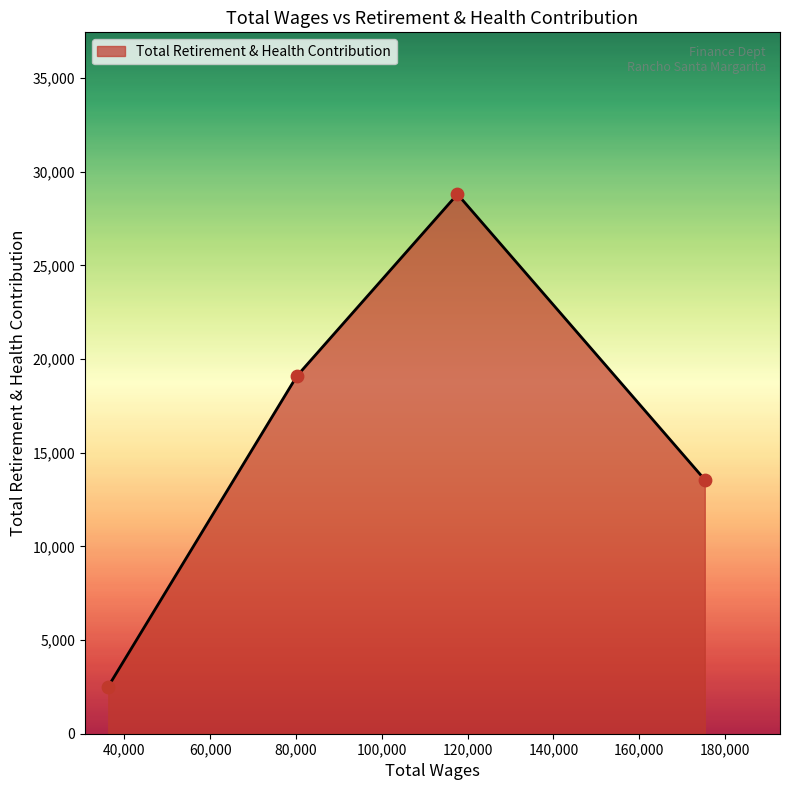

What is the maximum value shown in the chart?

28805